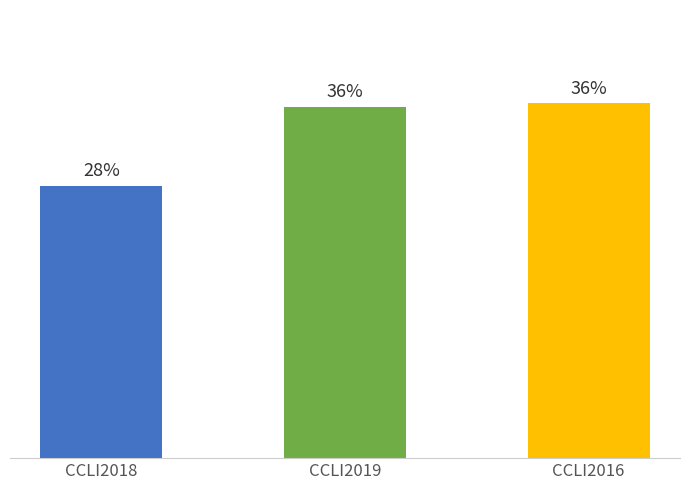

Approximately how many times larger is the value at CCLI2018 compared to CCLI2019?

0.8